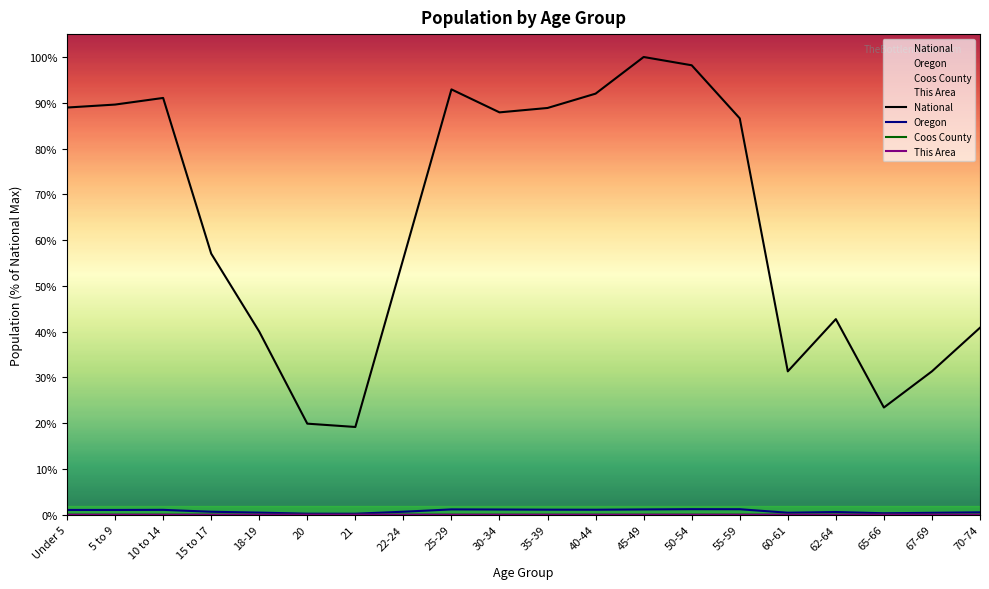

How many categories are shown in the chart?

20